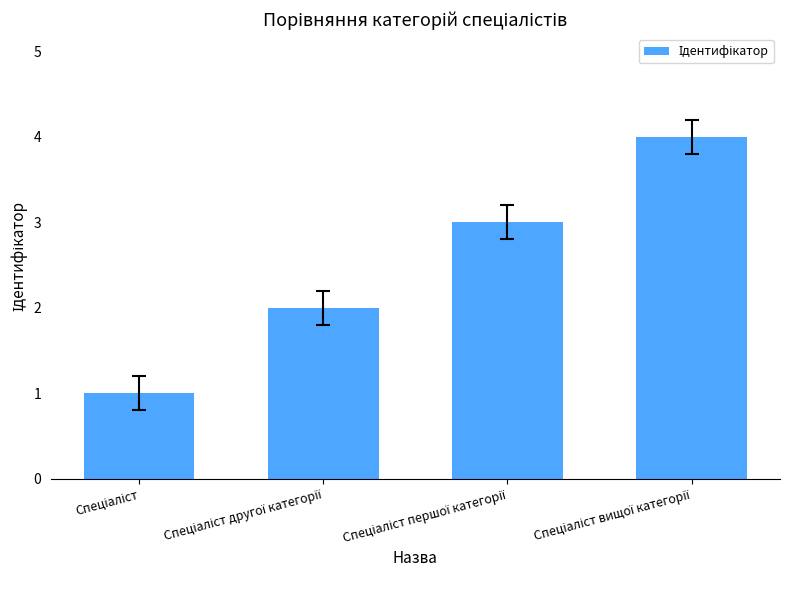

What is the difference between the maximum and minimum values?

3